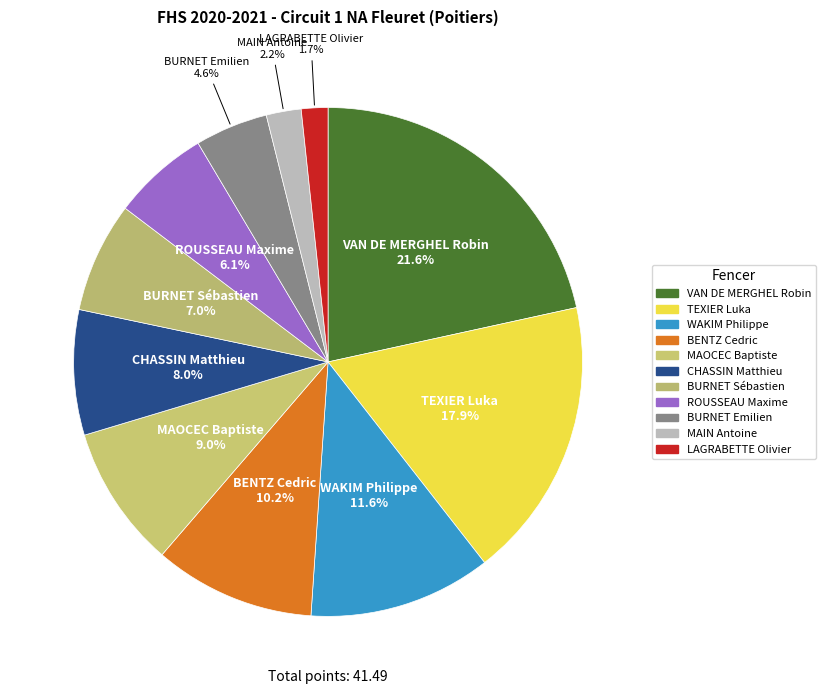

Which has a higher value, MAIN Antoine or WAKIM Philippe?

WAKIM Philippe